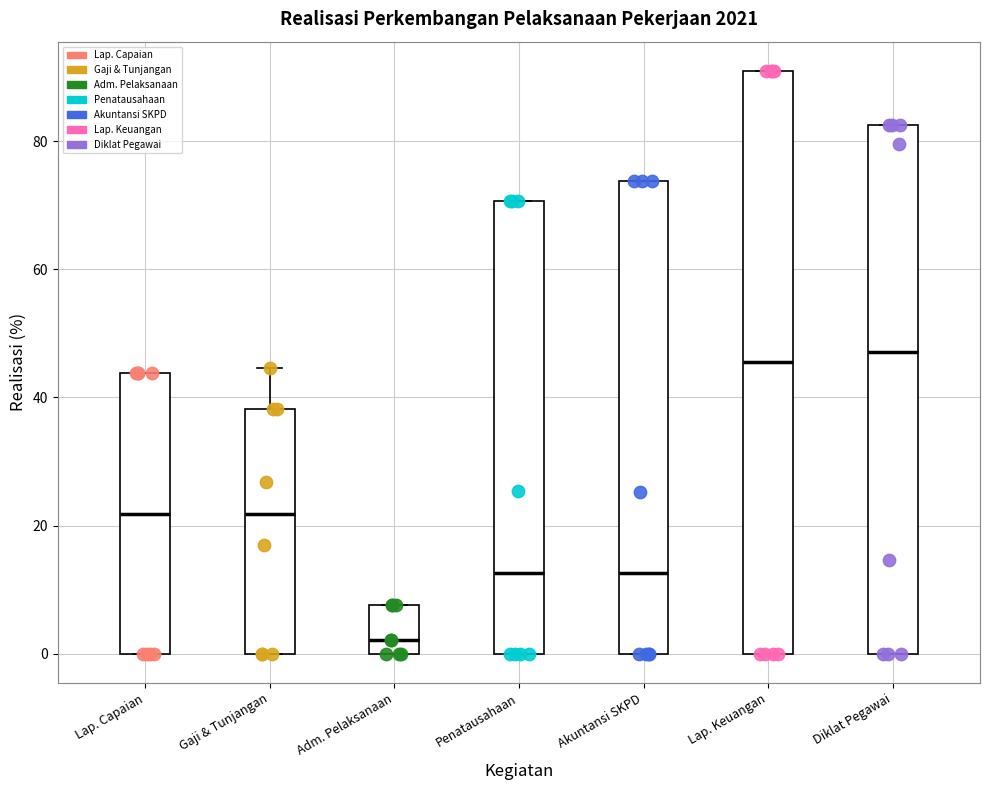

Comparing the boxes themselves (not the whiskers), which one is the tallest?

Lap. Keuangan